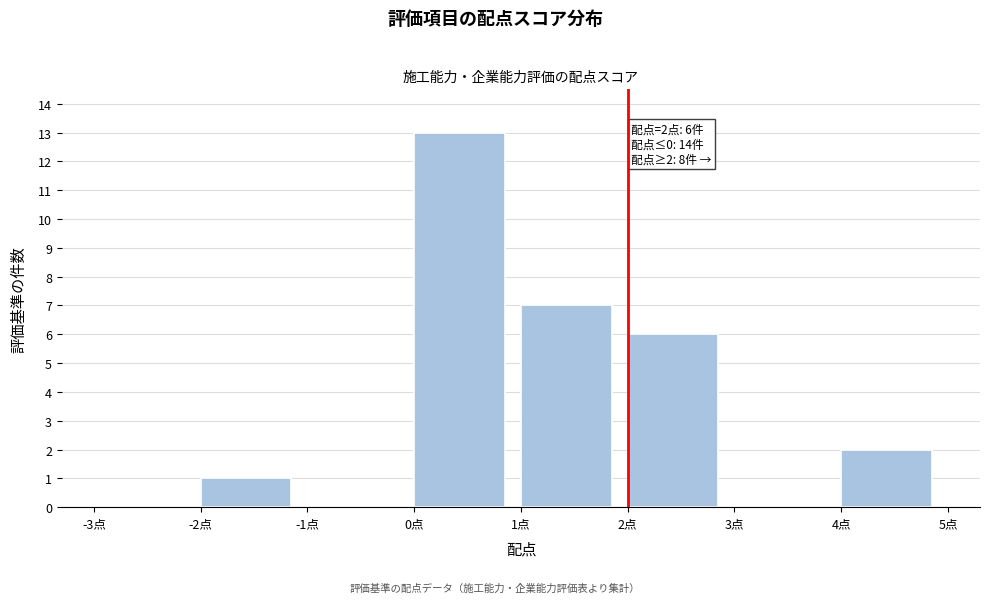

Over which range of the x-axis is the bar tallest?

0 to 1